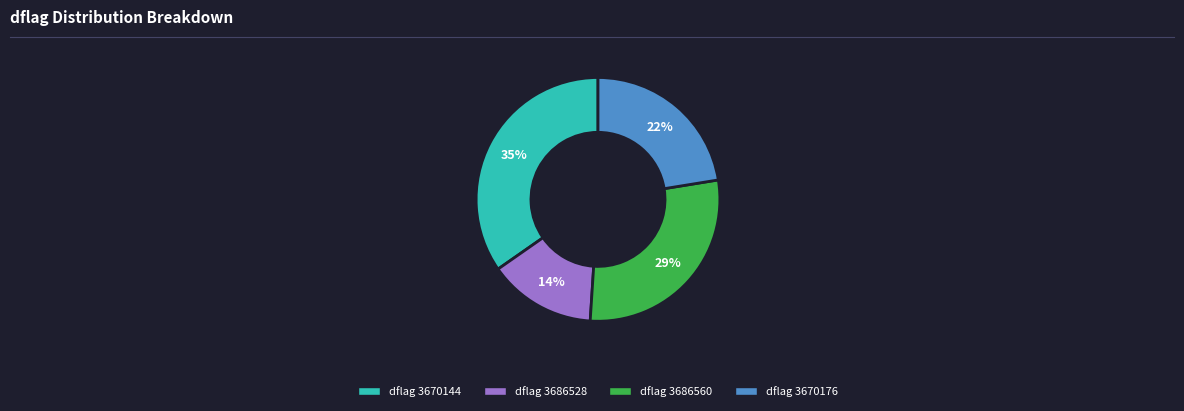

How many segments does this pie chart have?

4